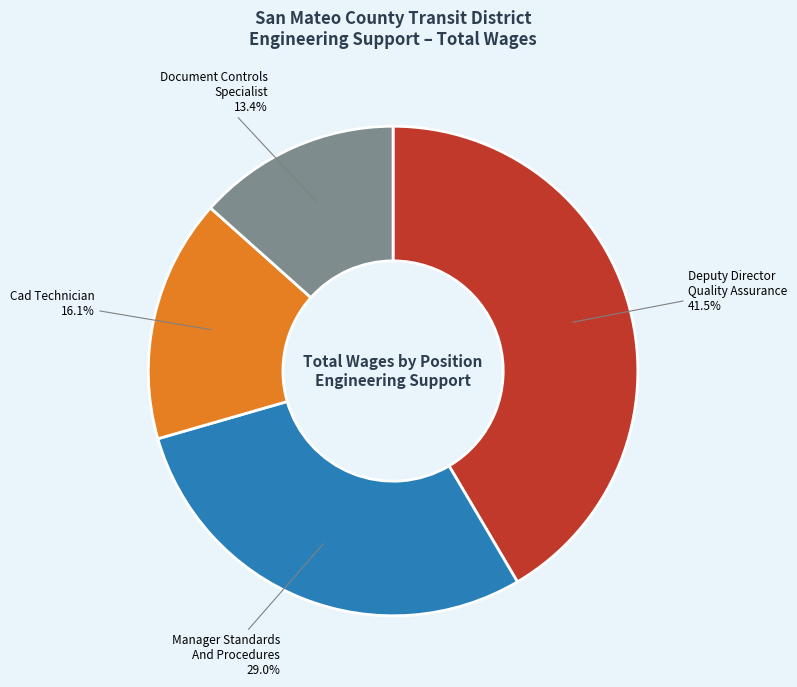

Count the number of slices in the pie.

4